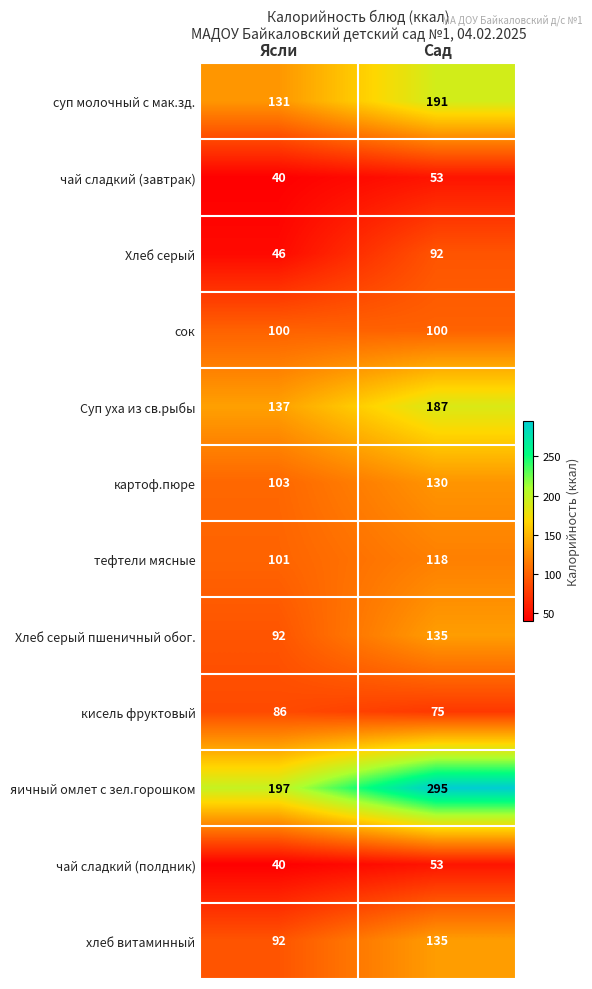

What is the maximum value shown in the chart?

295